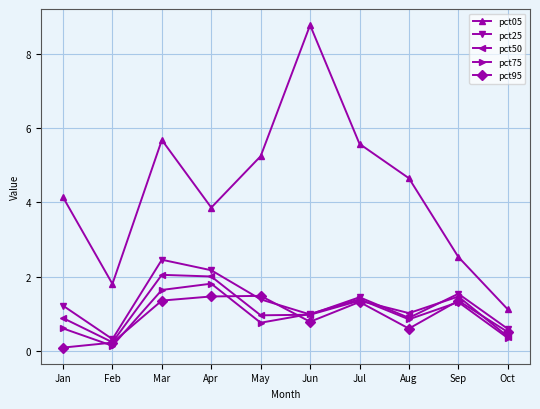

At which category is the sum across all series the highest?

Mar